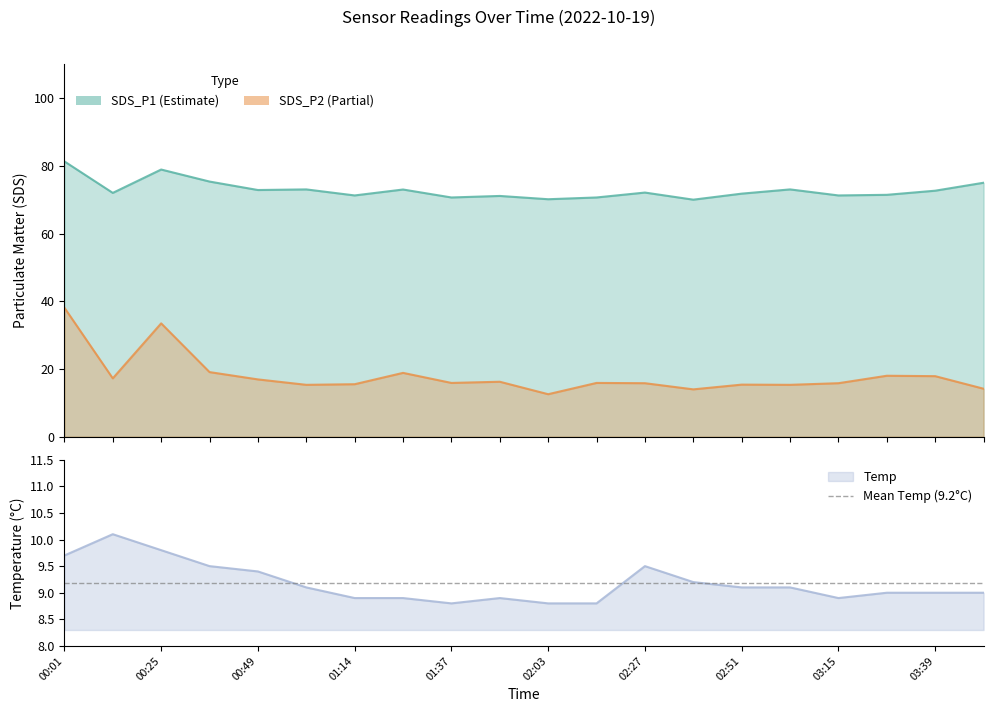

What is the difference between the highest and lowest values at 03:27?

62.4